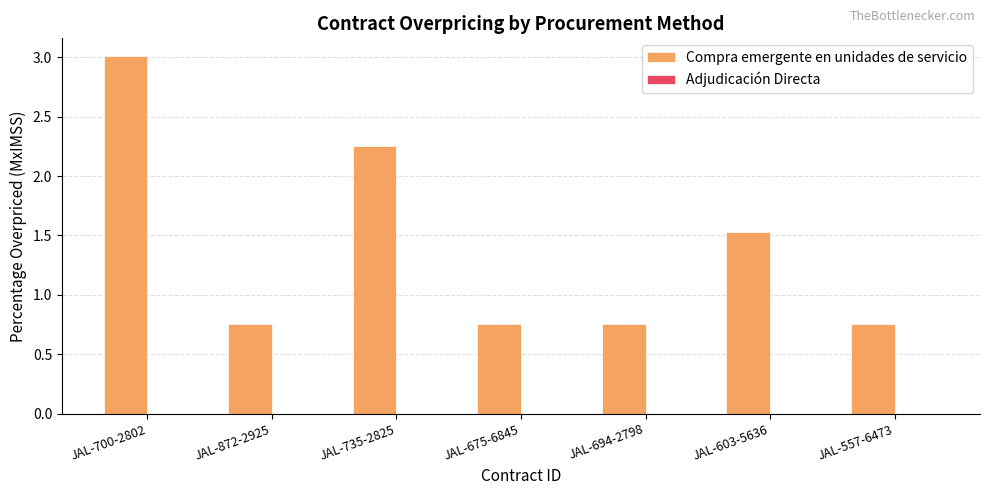

Does the chart contain any negative values?

No